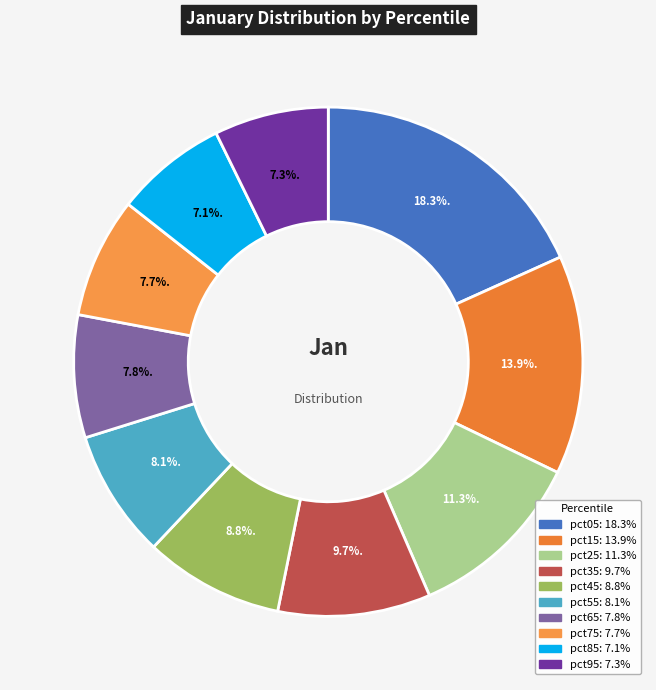

What is the largest slice in the pie chart?

pct05